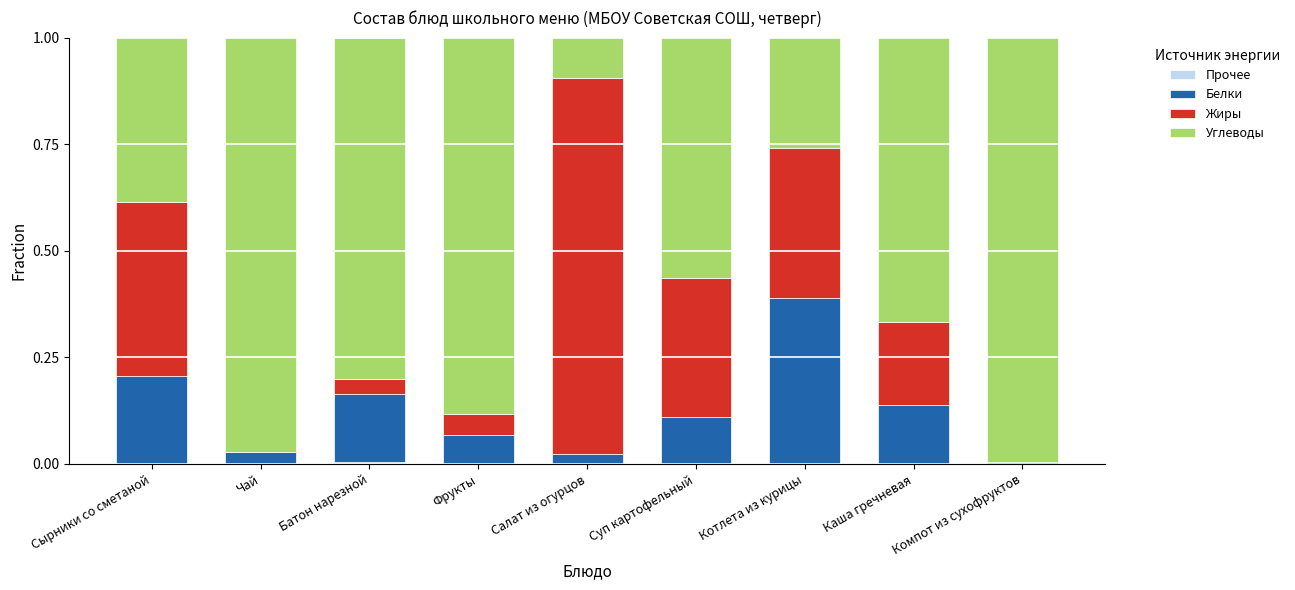

List the series in order of their overall mean, highest first.

Углеводы, Жиры, Белки, Прочее